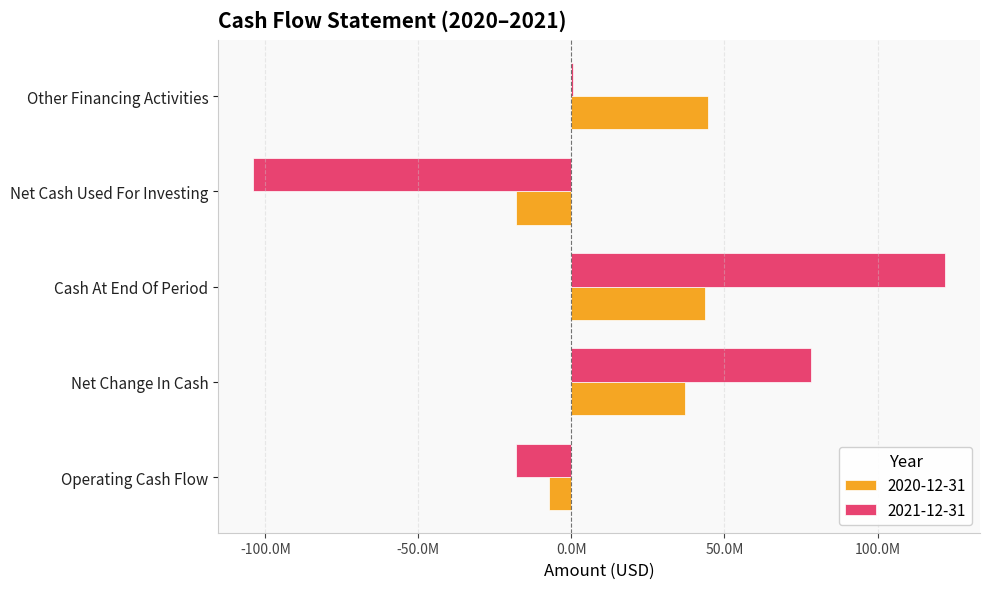

What are all the series names shown in the legend?

2020-12-31, 2021-12-31